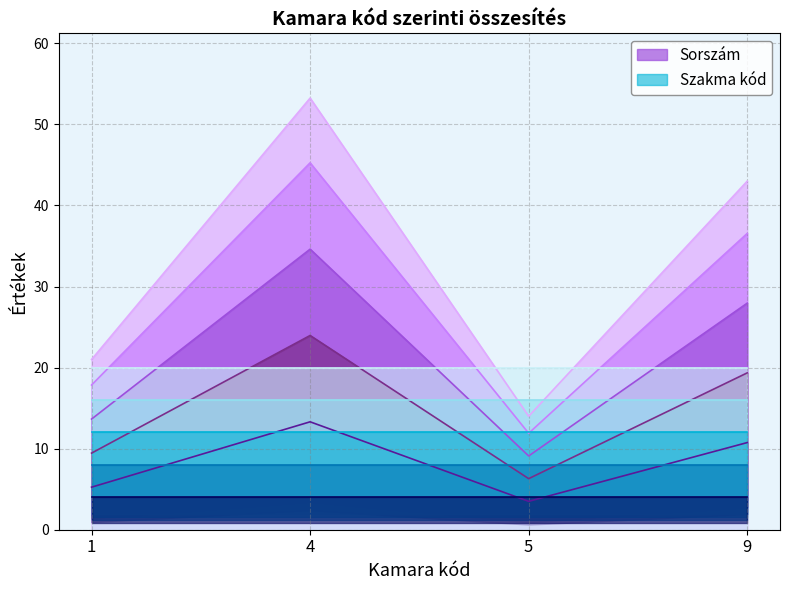

Which series has the largest range (max minus min)?

Sorszám